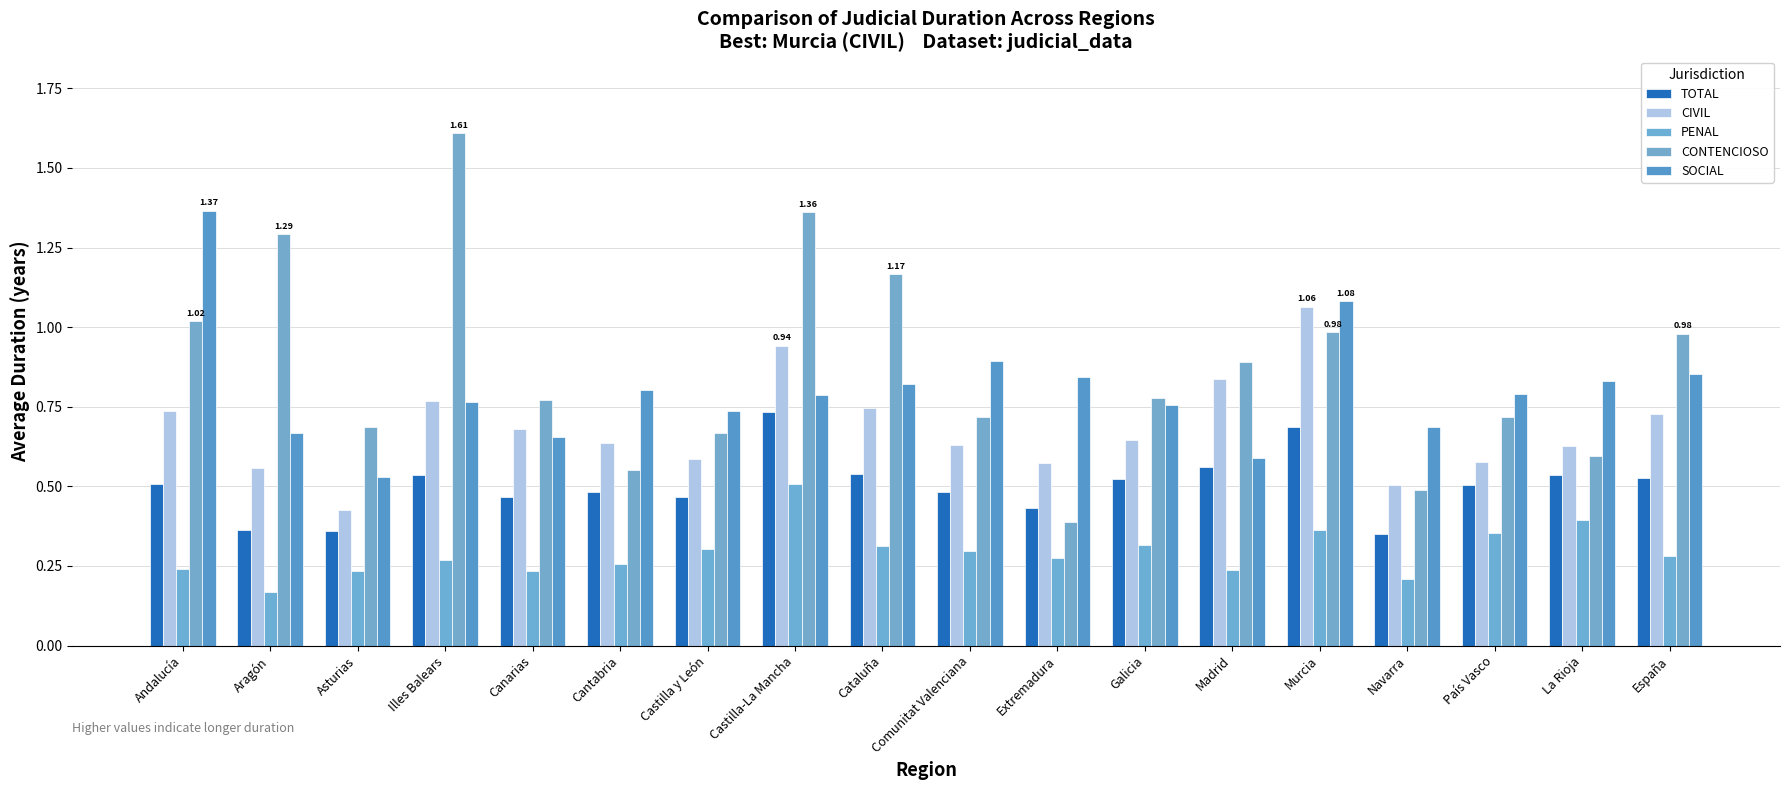

What is the value of the SOCIAL bar at the 16th from the left?

0.8